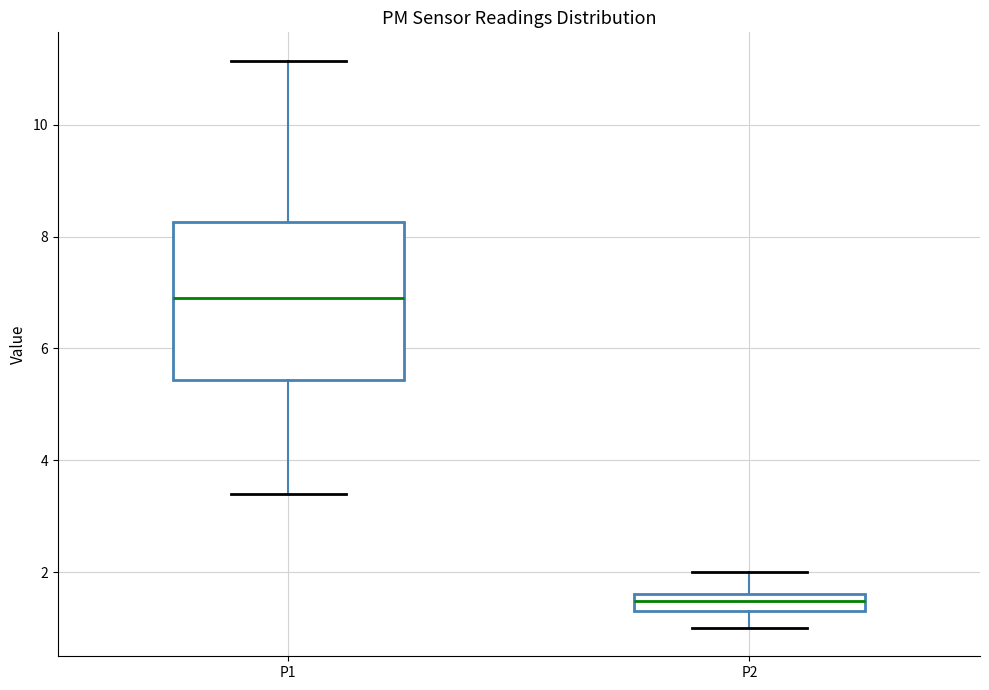

Which box's median line is the highest?

P1